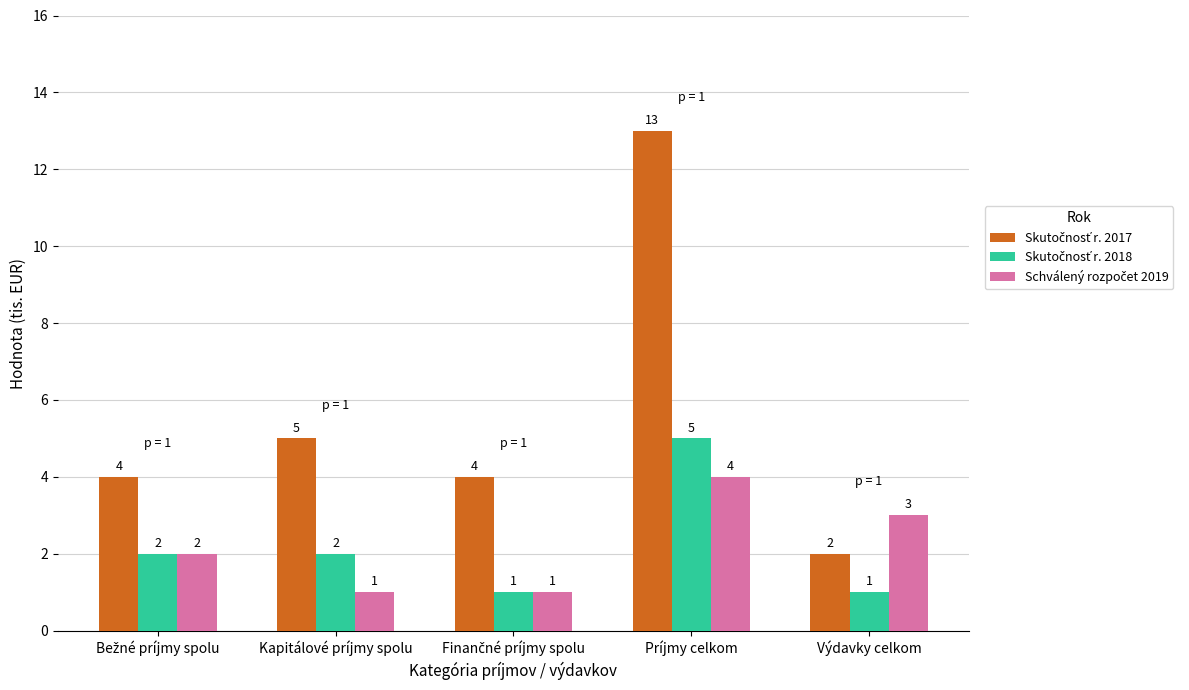

Which label corresponds to the largest value in the chart?

Príjmy celkom